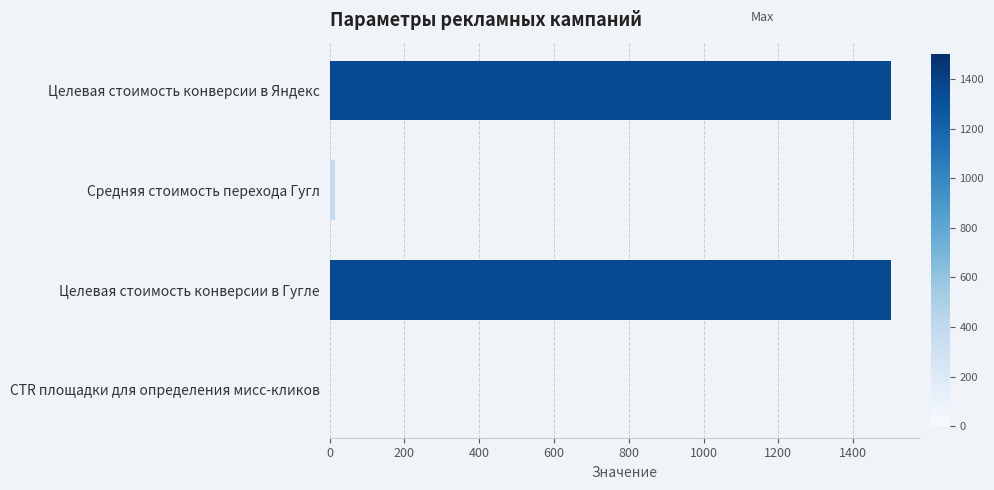

What is the sum of all values?

3013.5